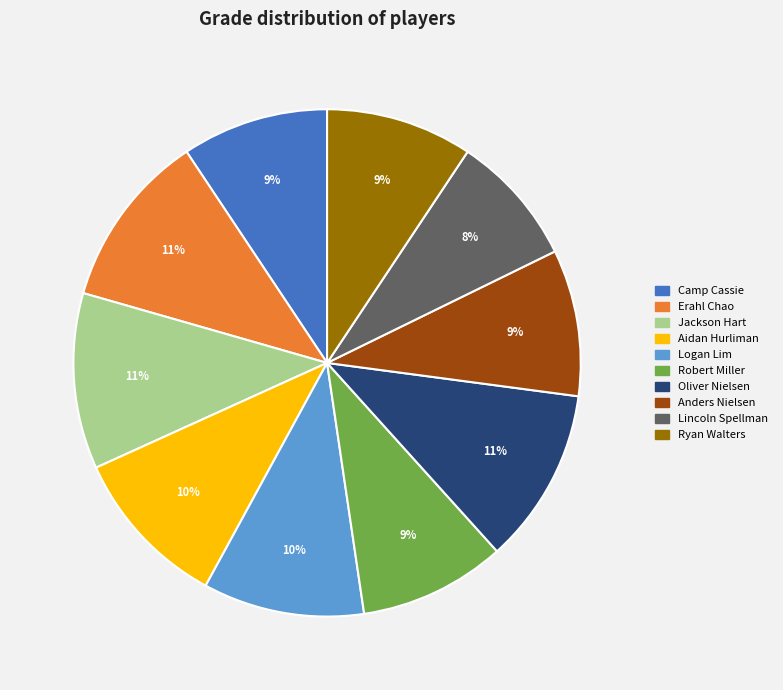

To the nearest percent, what is the difference between the Lincoln Spellman and Robert Miller slice percentages?

1%